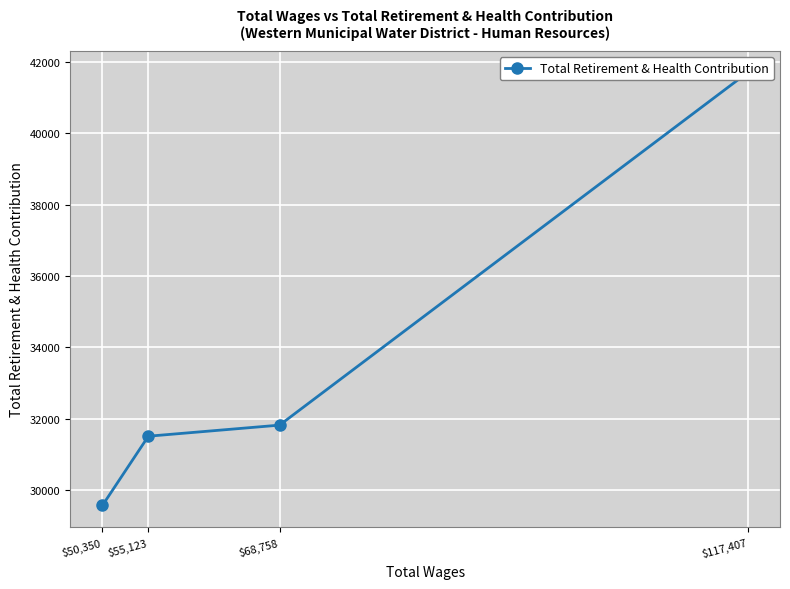

How many data points are less than 31828?

2